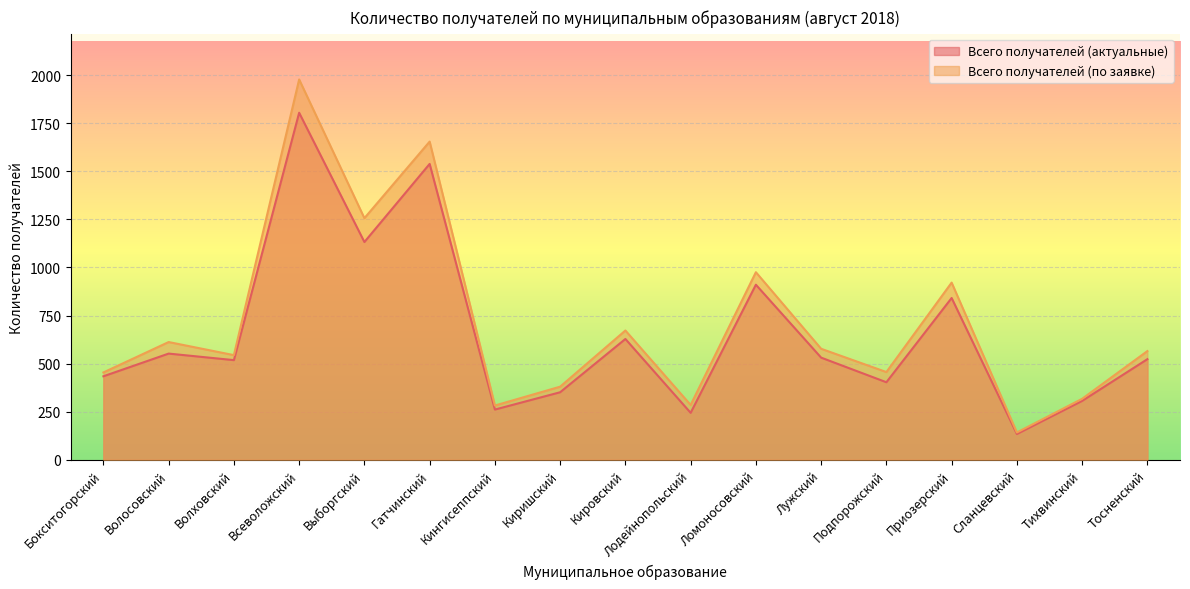

Where is the first local maximum for Всего получателей (по заявке)?

Волосовский